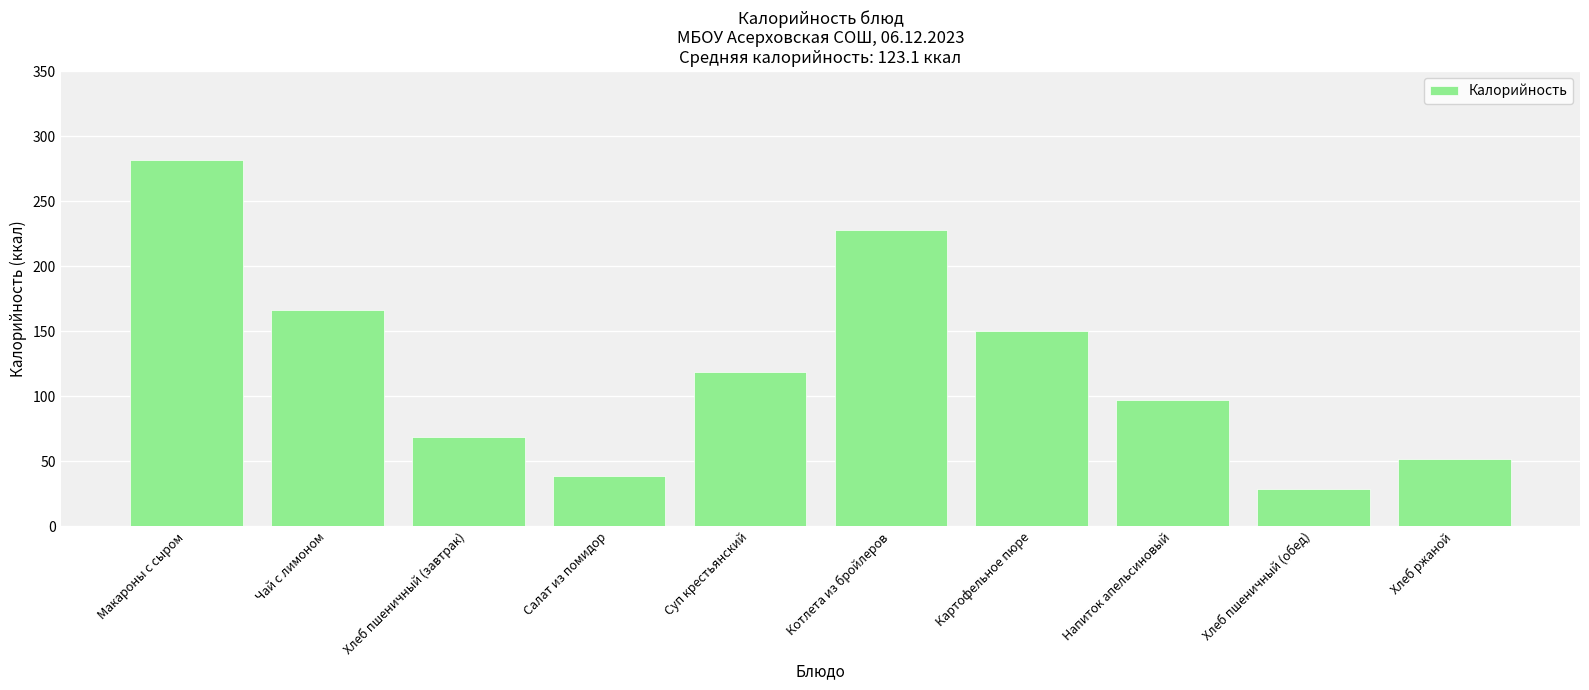

How many values are below 119?

5